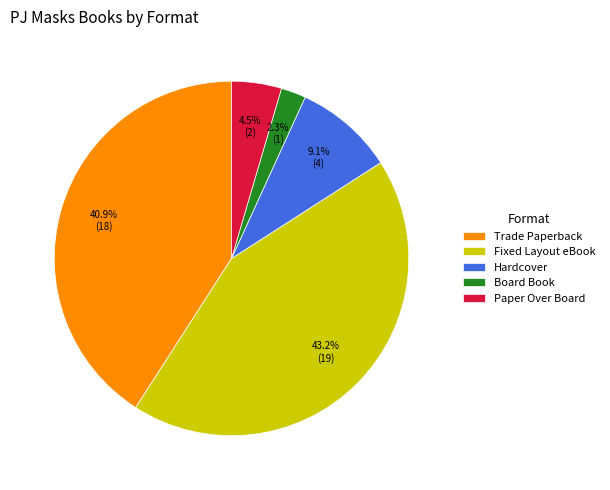

How many slices are in this pie chart?

5